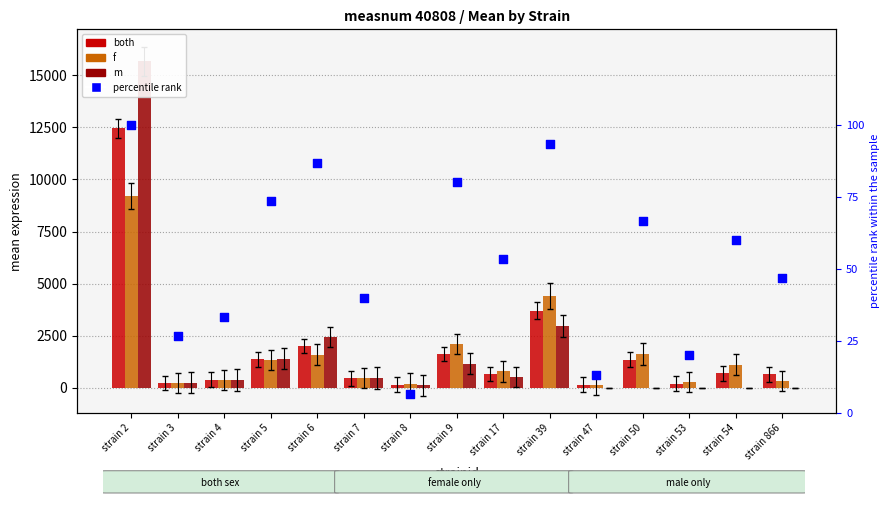

At which category is the sum across all series the highest?

strain 2